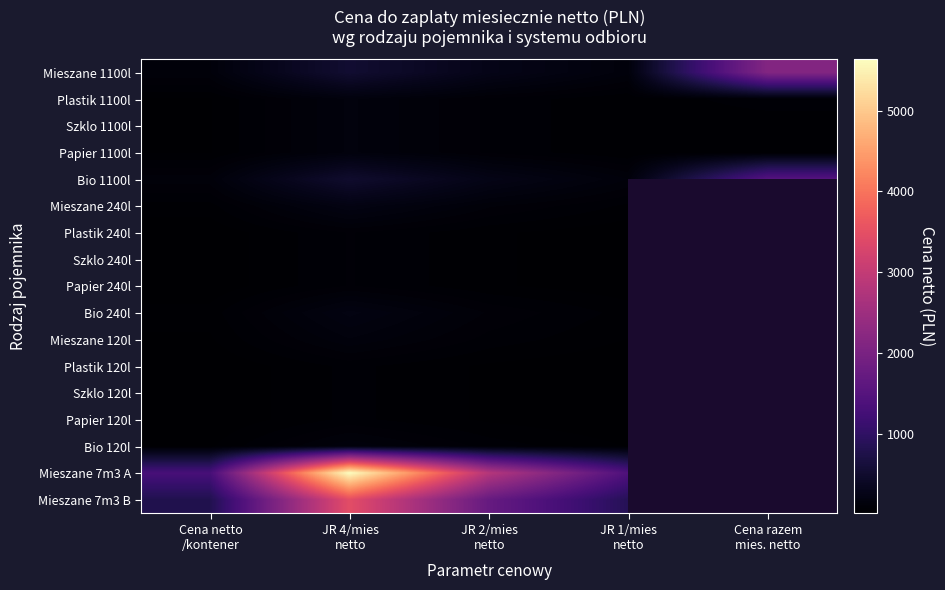

Rank the series at JR 1/mies netto from lowest to highest value.

Plastik 120l, Szklo 120l, Papier 120l, Plastik 240l, Szklo 240l, Papier 240l, Bio 120l, Mieszane 120l, Plastik 1100l, Szklo 1100l, Papier 1100l, Bio 240l, Mieszane 240l, Bio 1100l, Mieszane 1100l, Mieszane 7m3 B, Mieszane 7m3 A